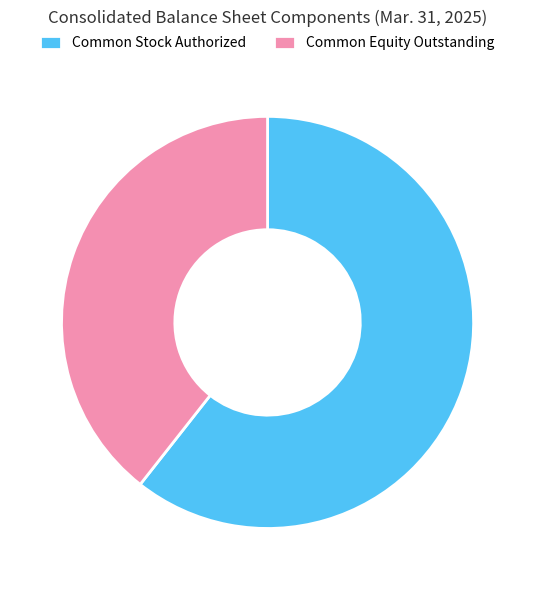

The Common Stock Authorized slice represents 61% of the pie. True or false?

True